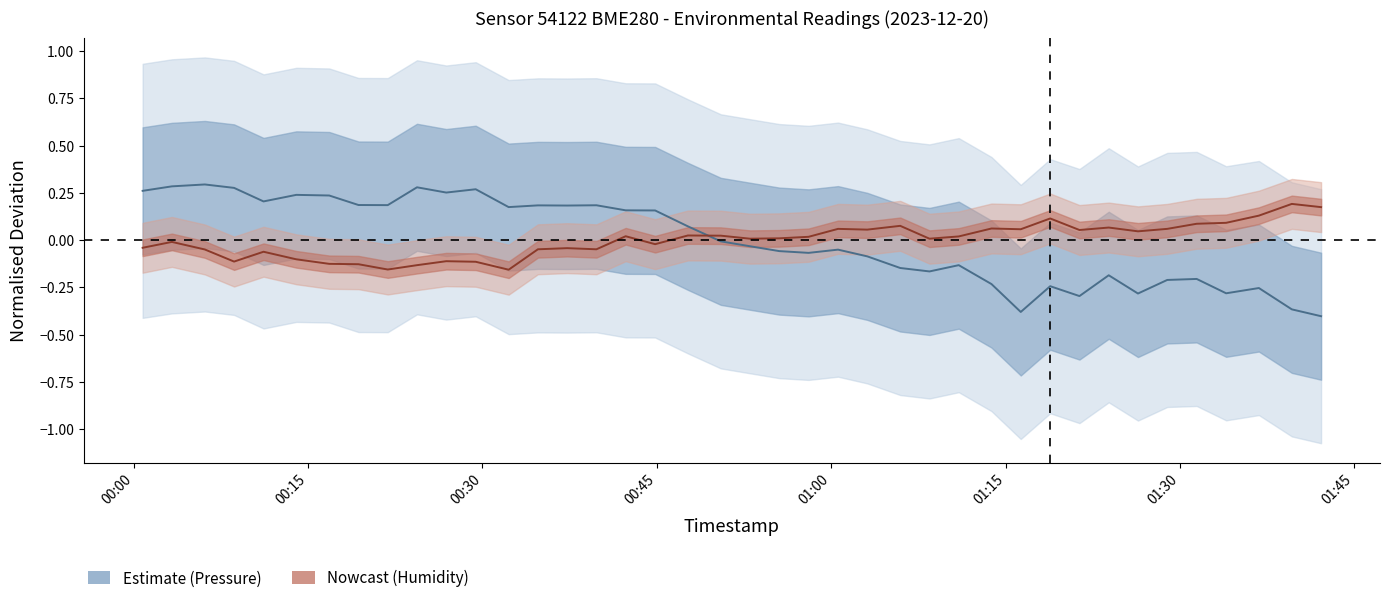

What is the highest value of the pressure series?

0.3